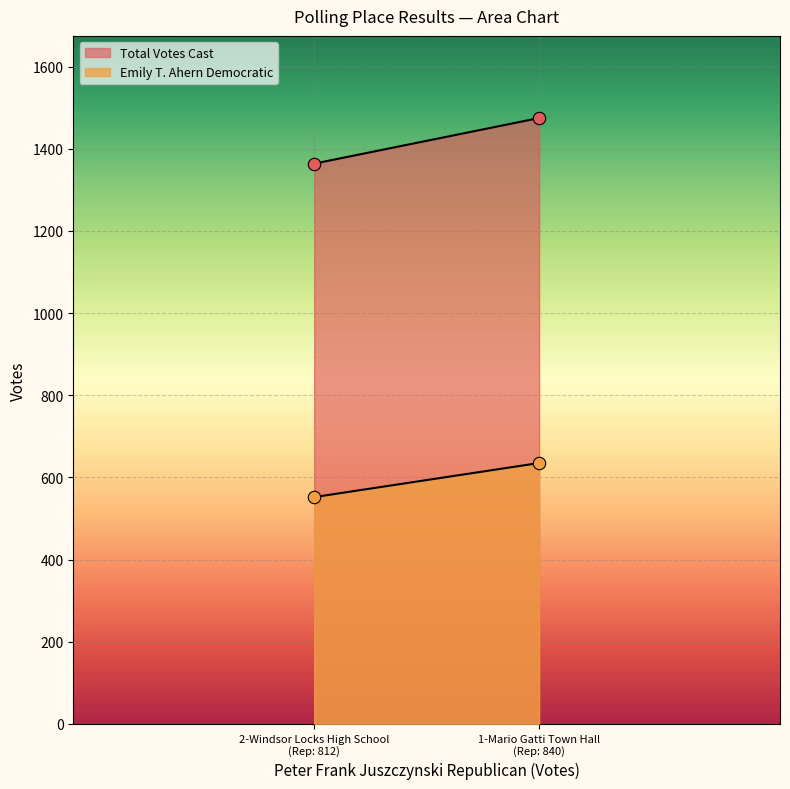

Is the value of Emily T. Ahern Democratic at 1-Mario Gatti Town Hall greater than the value of Total Votes Cast at 2-Windsor Locks High School?

No